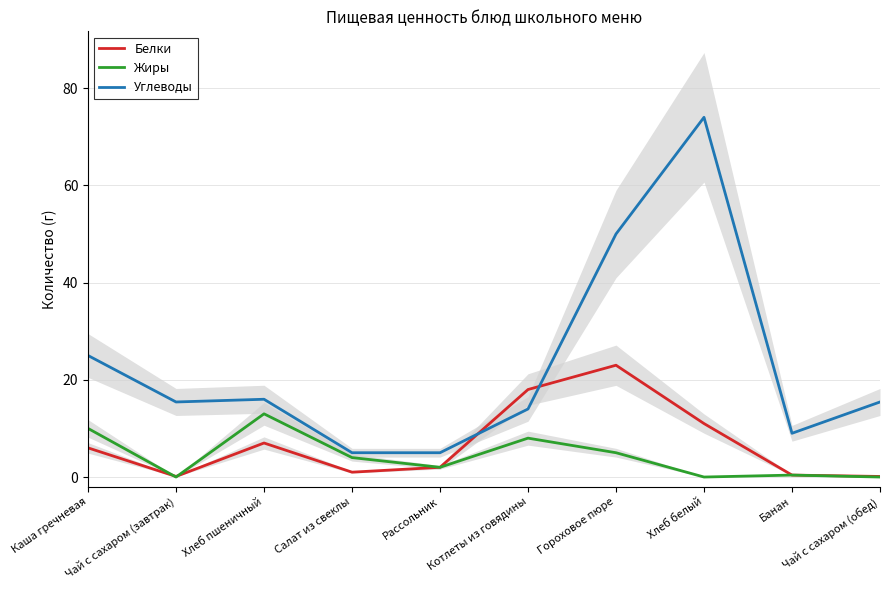

The value of Белки at Гороховое пюре is 23.0. True or false?

True